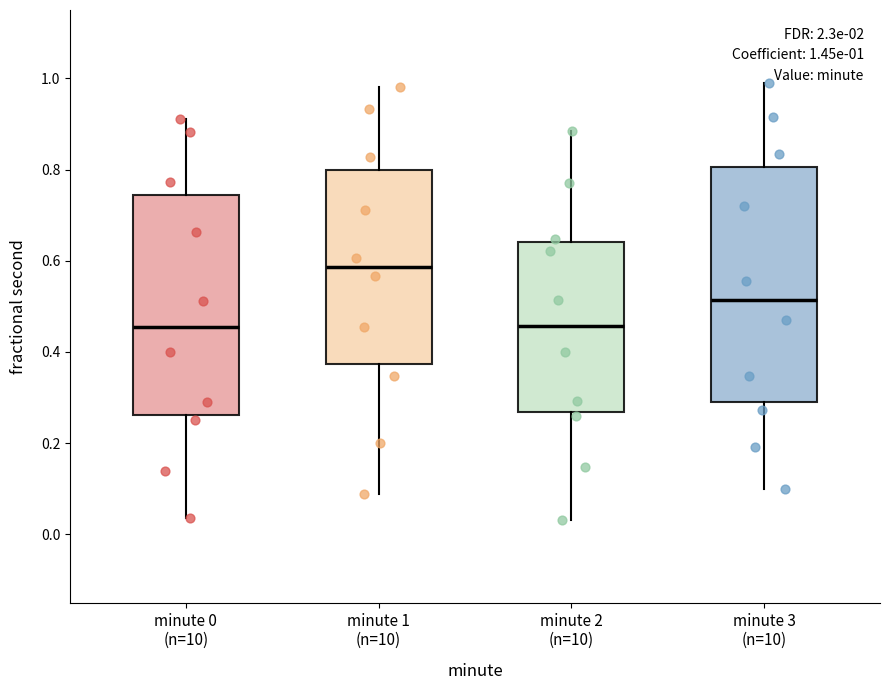

Which box is the tallest, from its lower edge to its upper edge?

minute 3 (n=10)